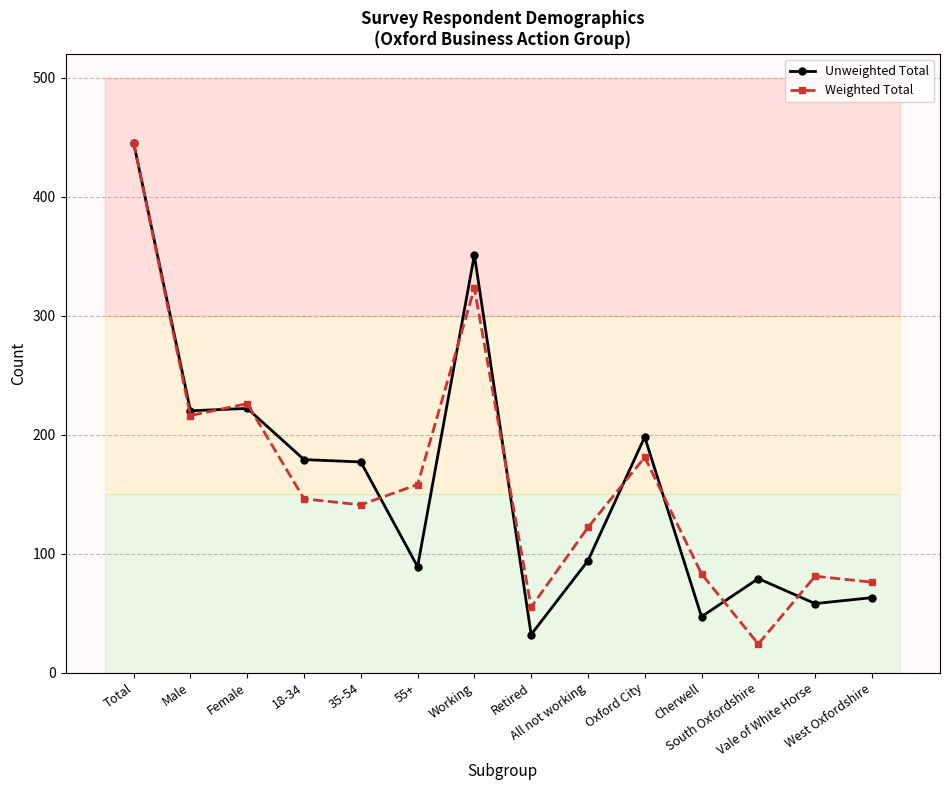

What is the minimum value shown in the chart?

24